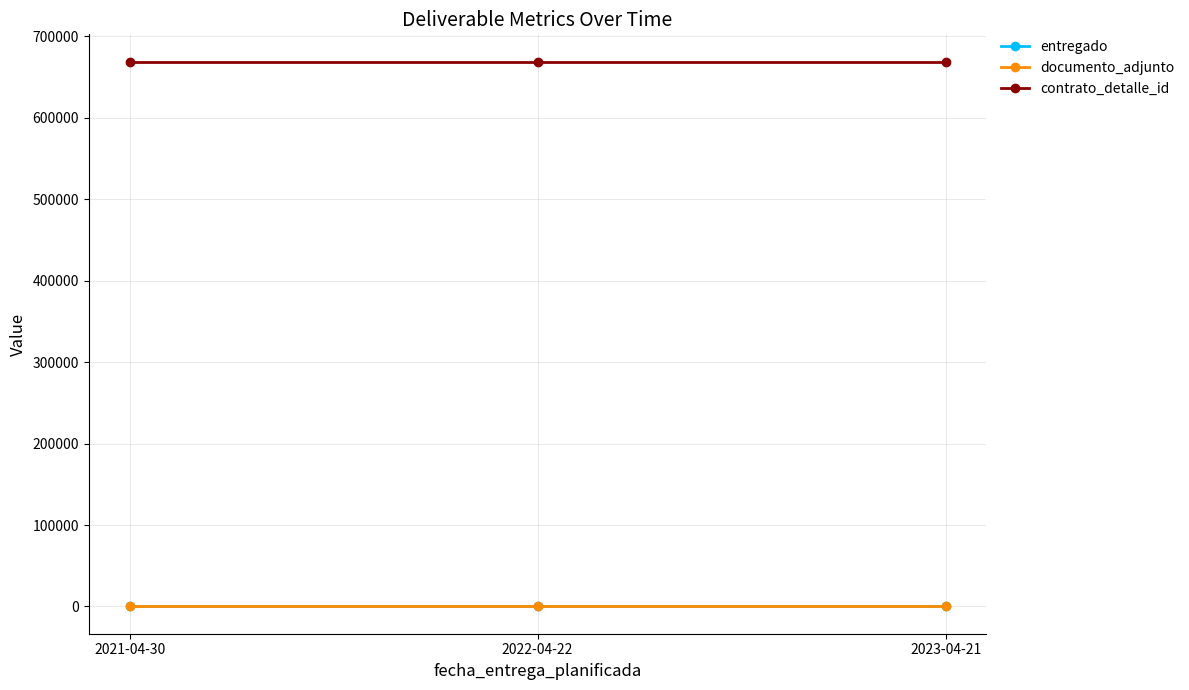

Reading right to left, list all the values displayed in this chart.

entregado: 1	1	1
documento_adjunto: 1	1	1
contrato_detalle_id: 668834	668834	668834